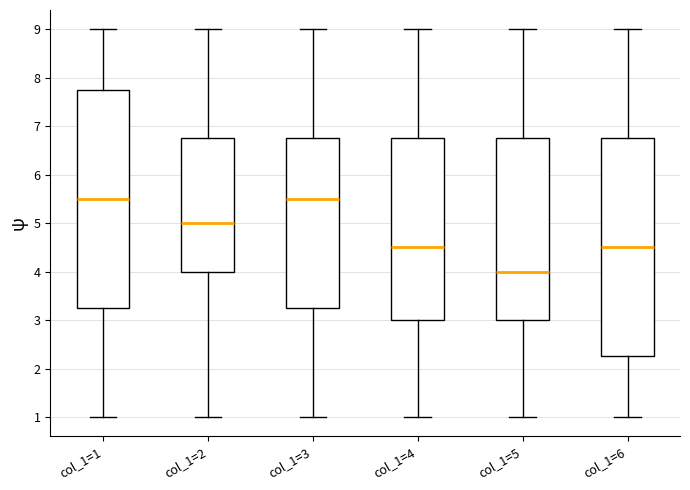

Which box has the lowest median line?

col_1=5